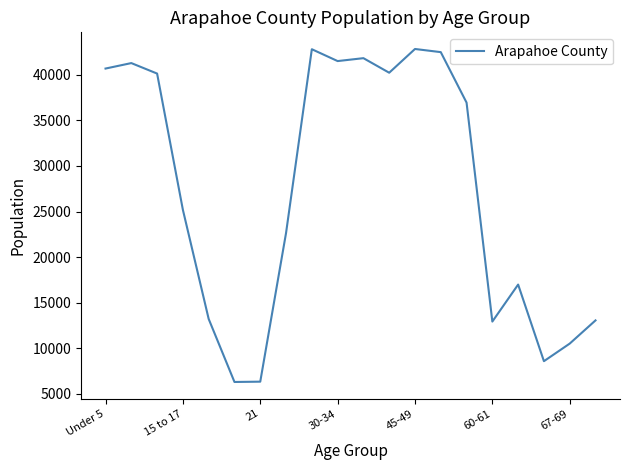

How many lines are shown in the chart?

1